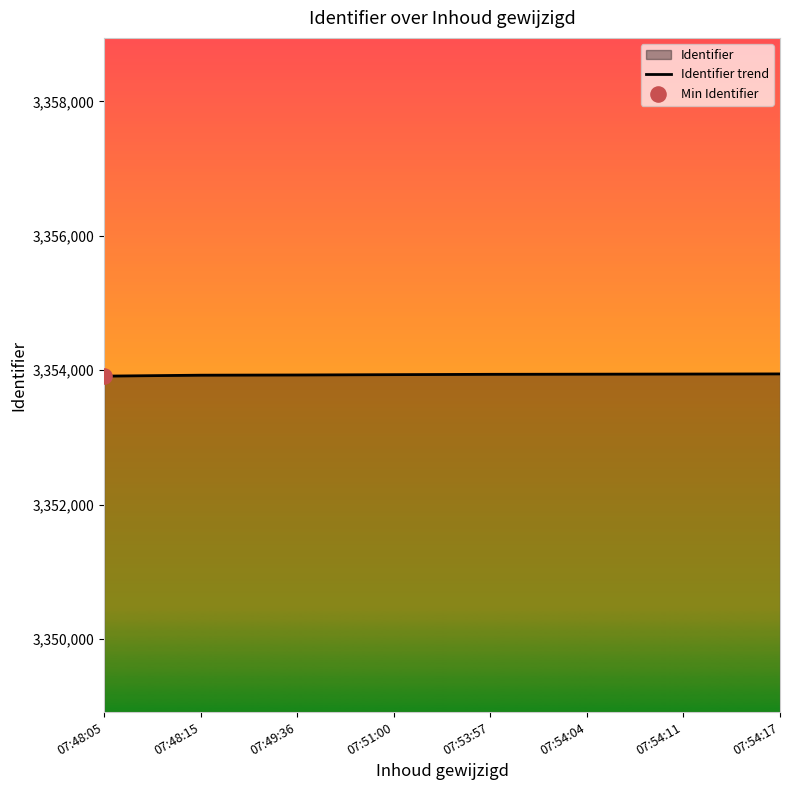

What is the change in value from 07:54:04 to 07:54:17?

+4